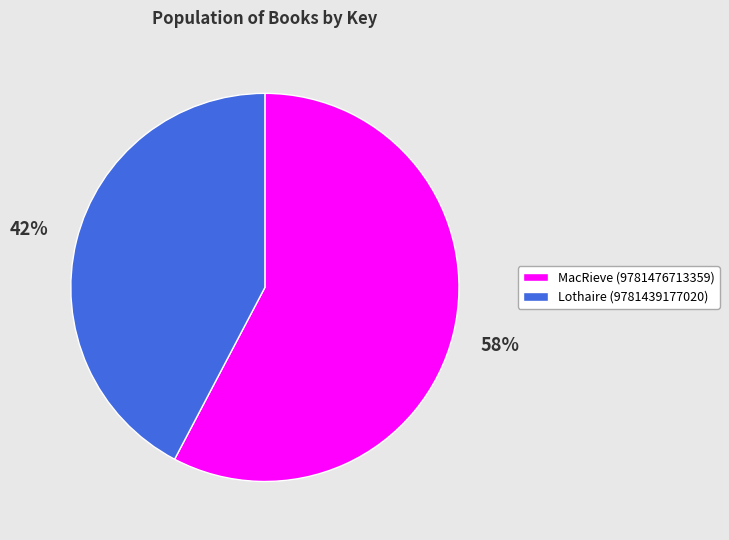

To the nearest percent, what portion does MacRieve (9781476713359) represent?

58%